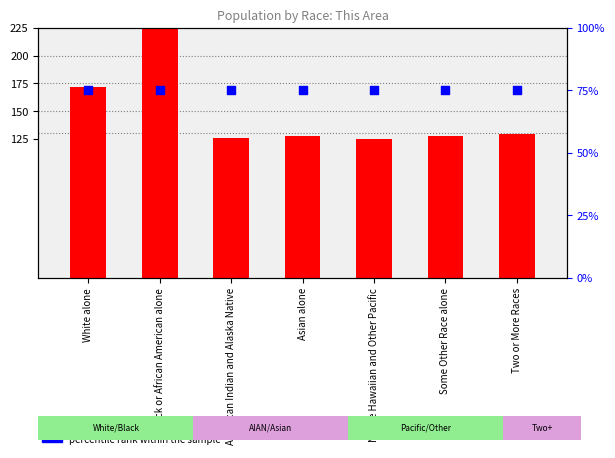

What is the total value across all series at Some Other Race alone?

202.3